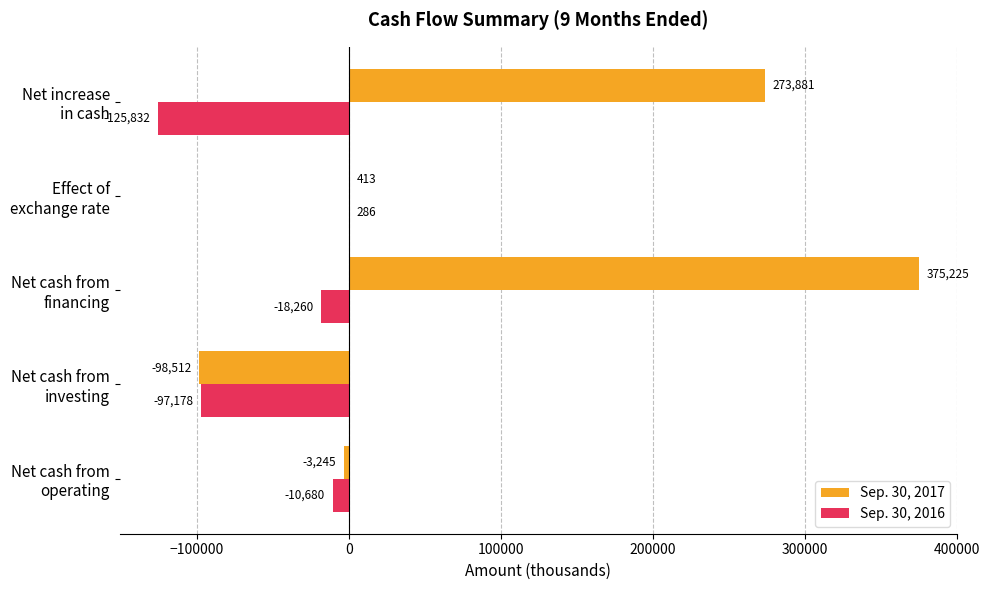

Which series has the largest total across all categories?

Sep. 30, 2017